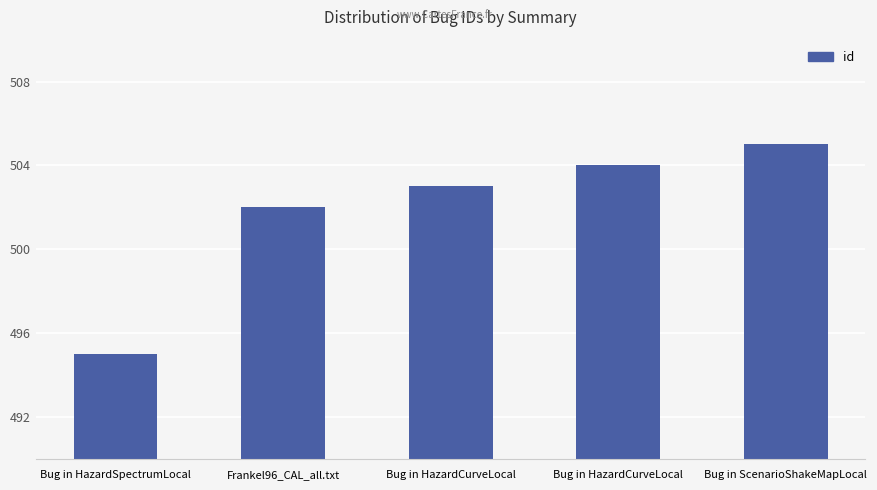

What is the ratio of the value at Bug in HazardSpectrumLocal to the value at Bug in ScenarioShakeMapLocal?

1.0